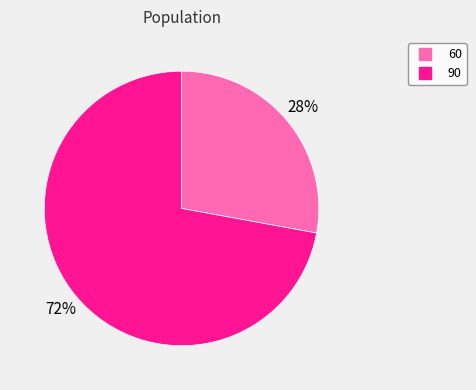

Combined, do 60 and 90 account for over 50%?

Yes